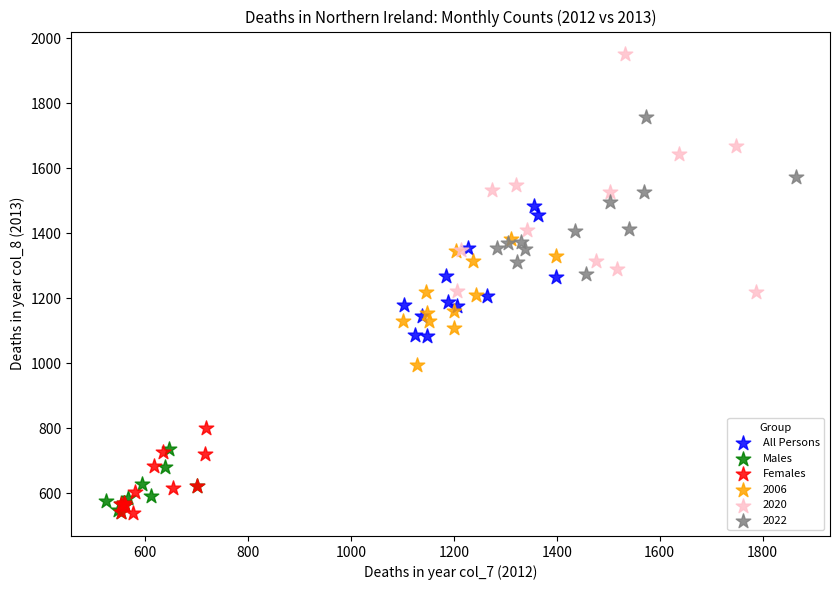

What are all the series names shown in the legend?

All Persons, Males, Females, 2006, 2020, 2022